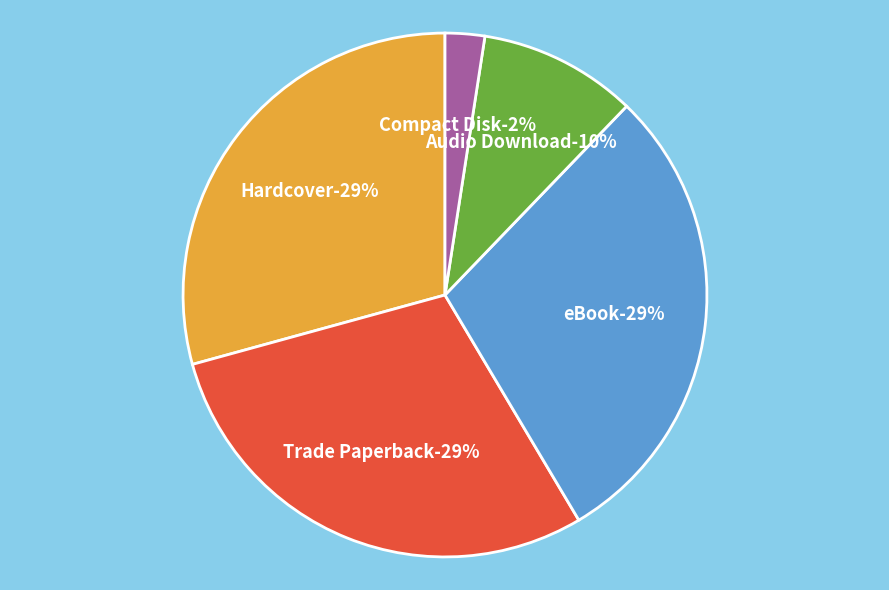

To the nearest percent, what percentage of the pie is eBook?

29%